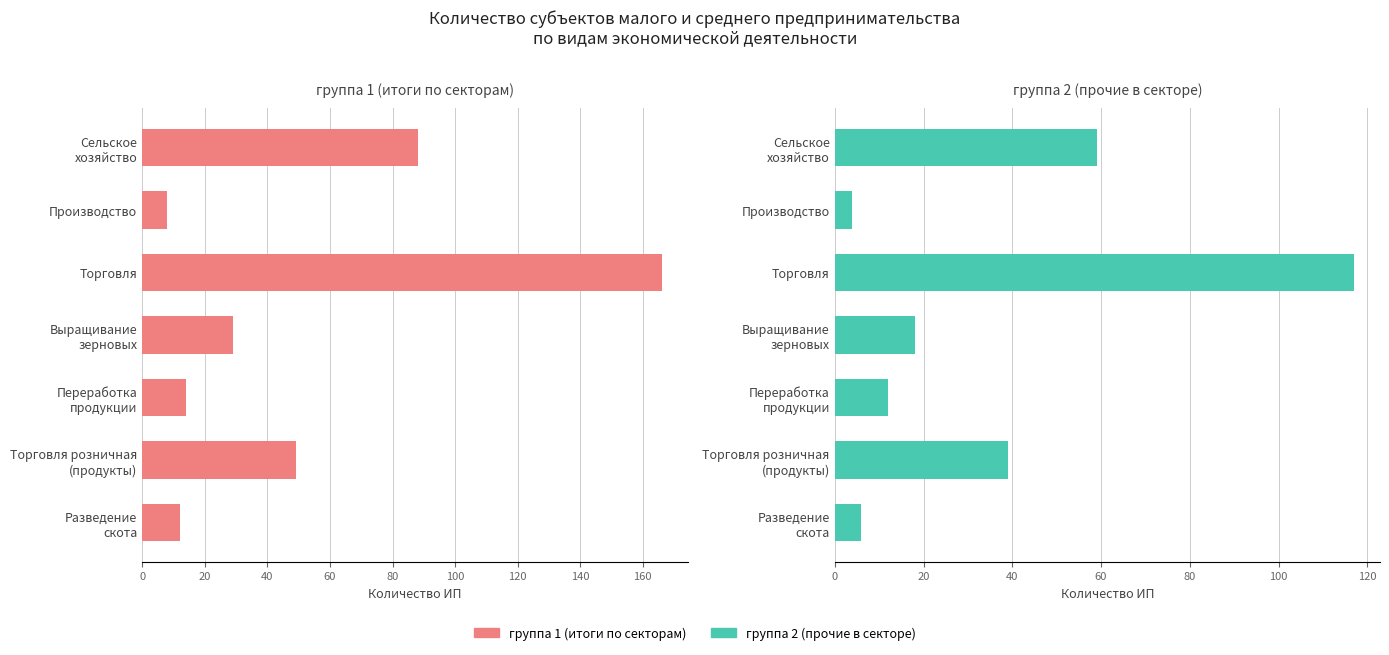

True or false: группа 2 has a value of 17 at 80.

False